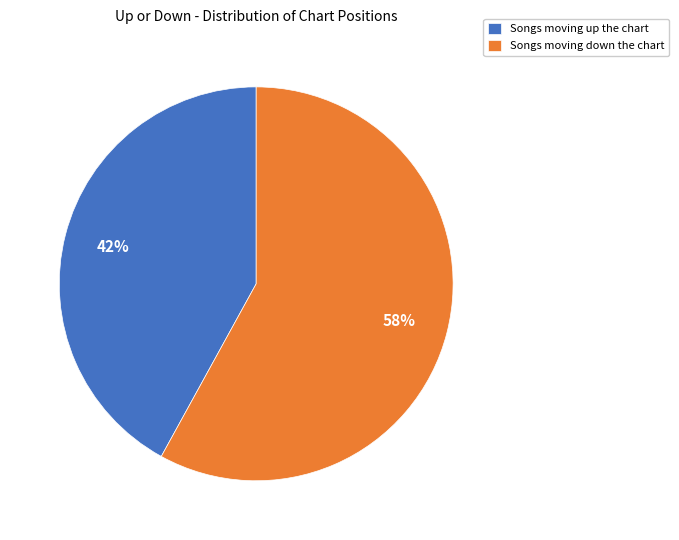

Which slice is the smallest?

Songs moving up the chart